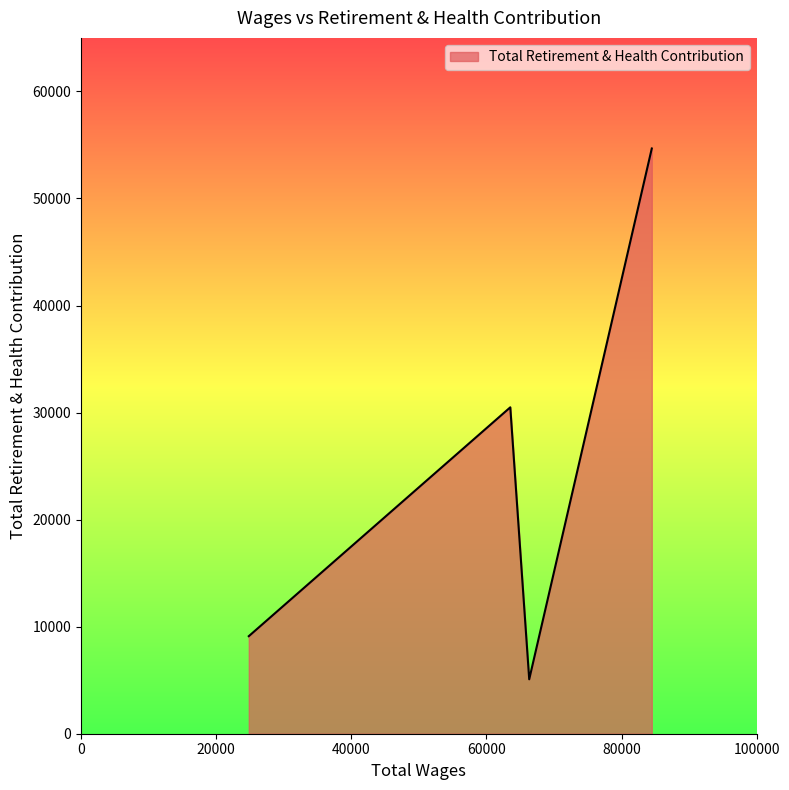

What is the difference between the second highest and second lowest values?

21379